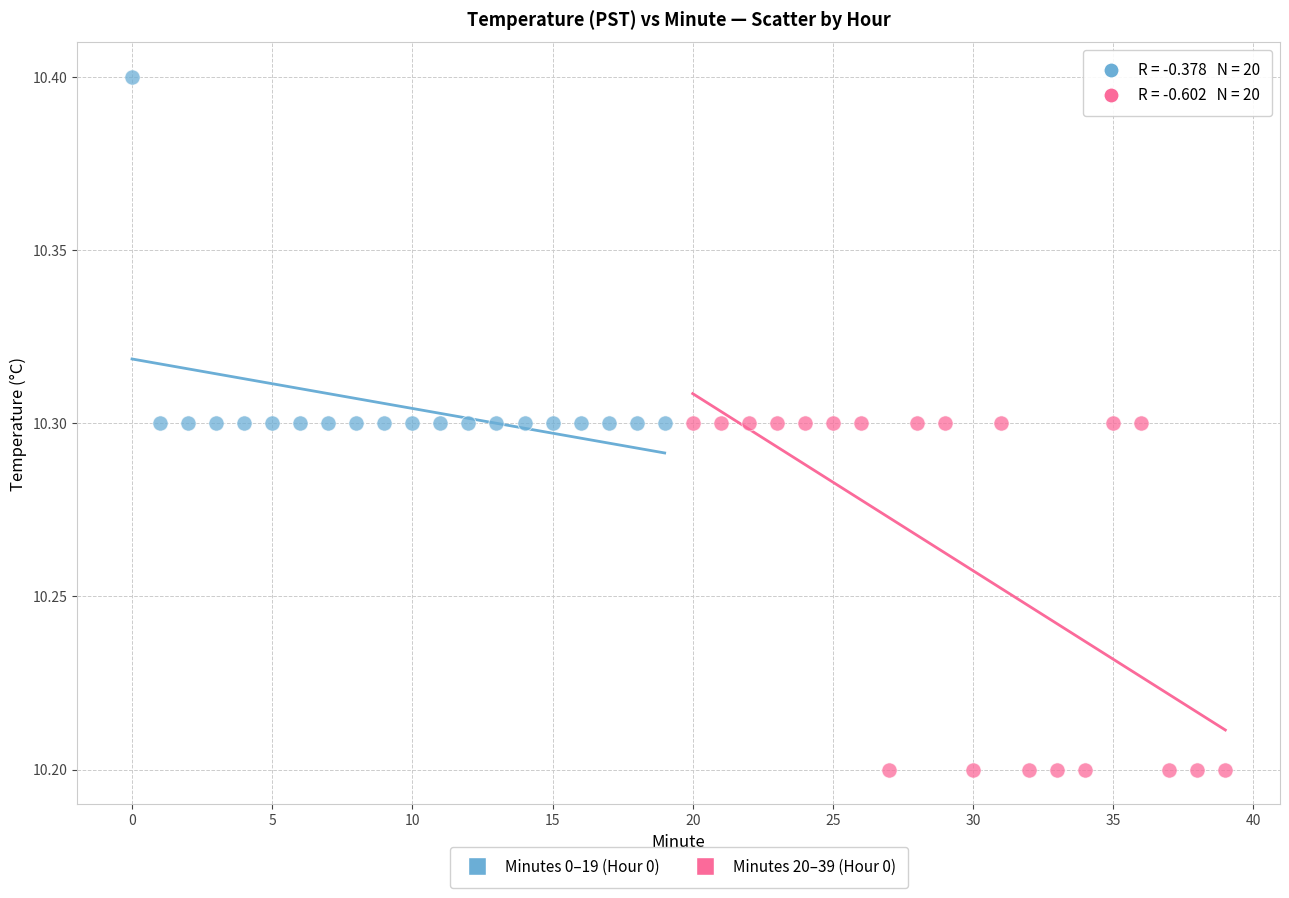

What are all the series names shown in the legend?

Minutes 0–19 (Hour 0), Minutes 20–39 (Hour 0)